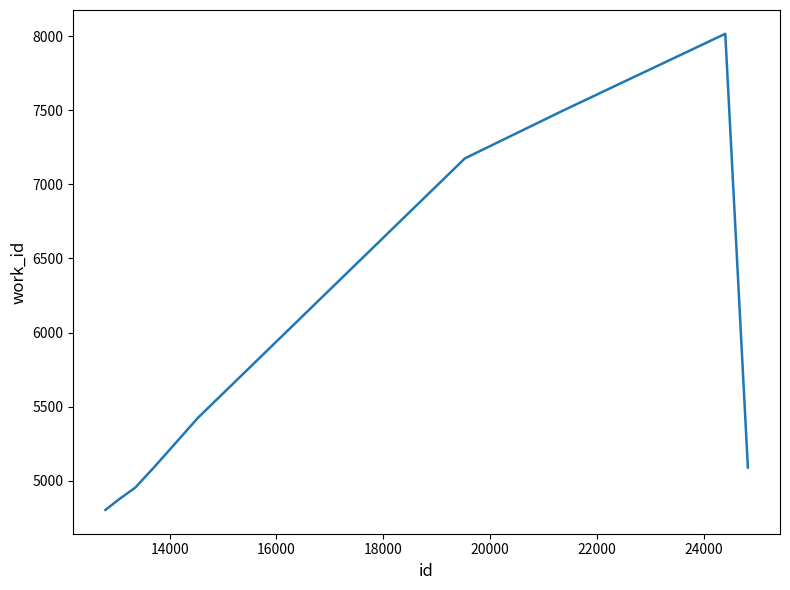

What is the minimum value shown in the chart?

4802